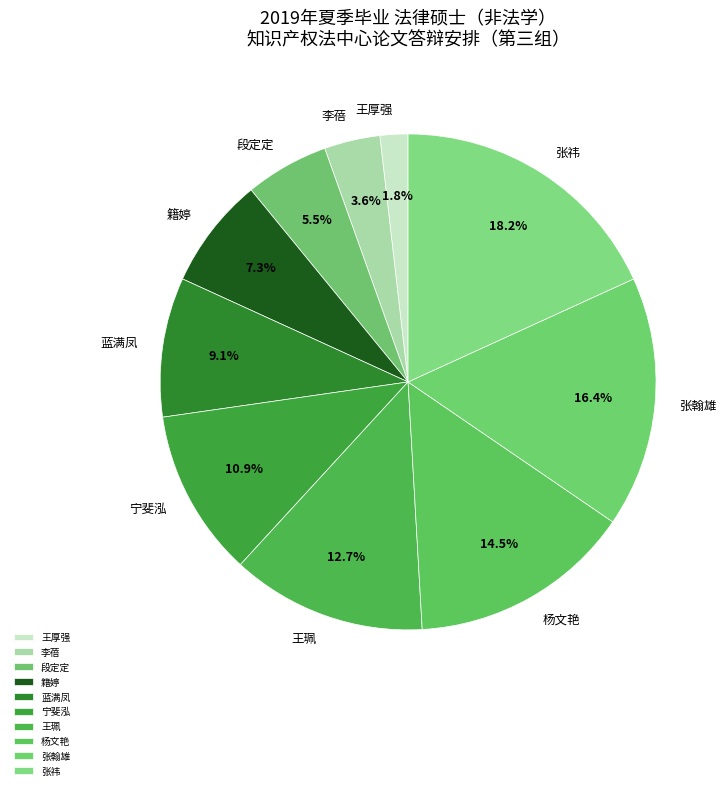

What portion of the pie excludes 籍婷?

92.7%